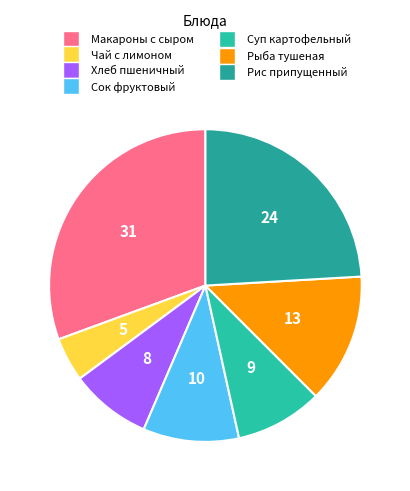

How many slices are in this pie chart?

7